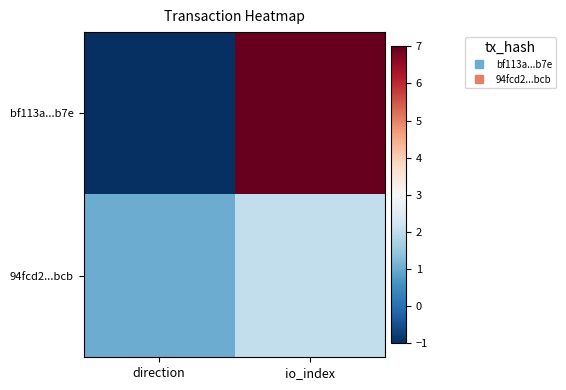

At which category is the sum across all series the highest?

io_index